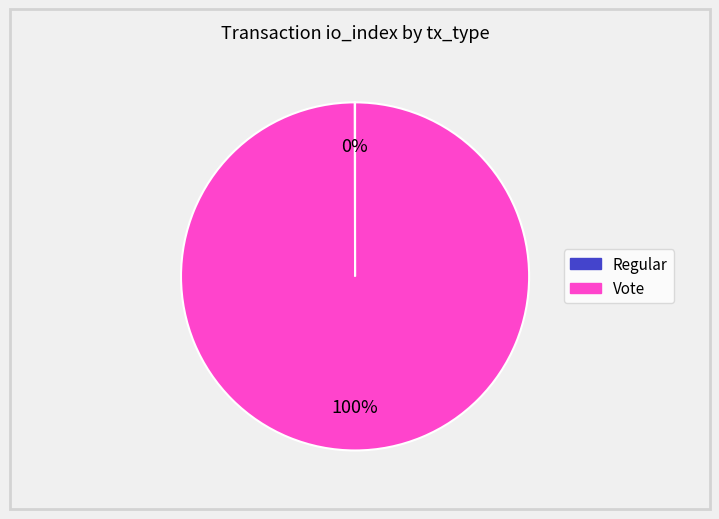

To the nearest percent, what is the difference between the largest and smallest slice percentages?

100%